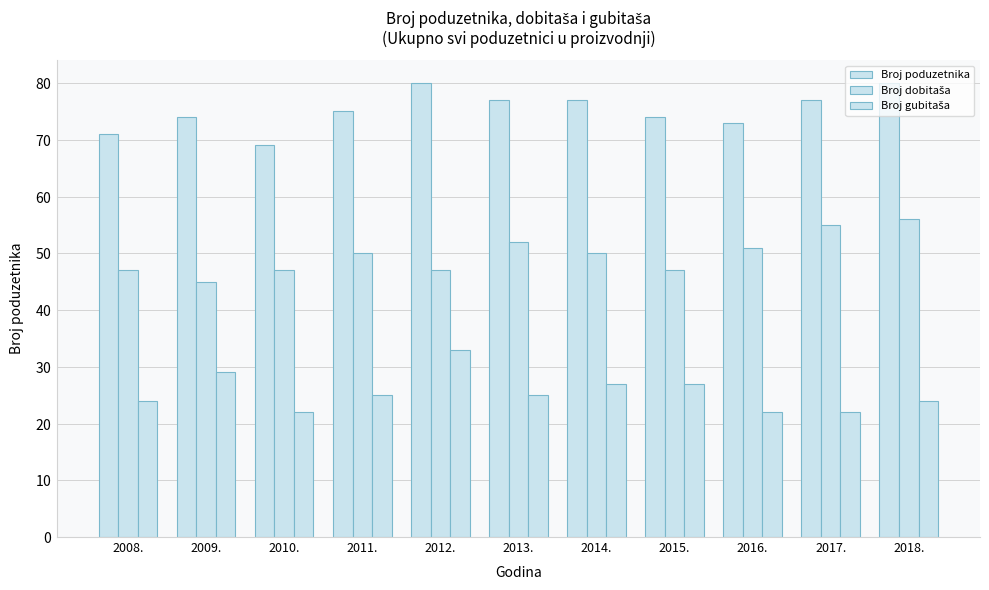

Reading left to right, transcribe all the data shown in this chart.

Broj poduzetnika: 2008.=71	2009.=74	2010.=69	2011.=75	2012.=80	2013.=77	2014.=77	2015.=74	2016.=73	2017.=77	2018.=80
Broj dobitaša: 2008.=47	2009.=45	2010.=47	2011.=50	2012.=47	2013.=52	2014.=50	2015.=47	2016.=51	2017.=55	2018.=56
Broj gubitaša: 2008.=24	2009.=29	2010.=22	2011.=25	2012.=33	2013.=25	2014.=27	2015.=27	2016.=22	2017.=22	2018.=24